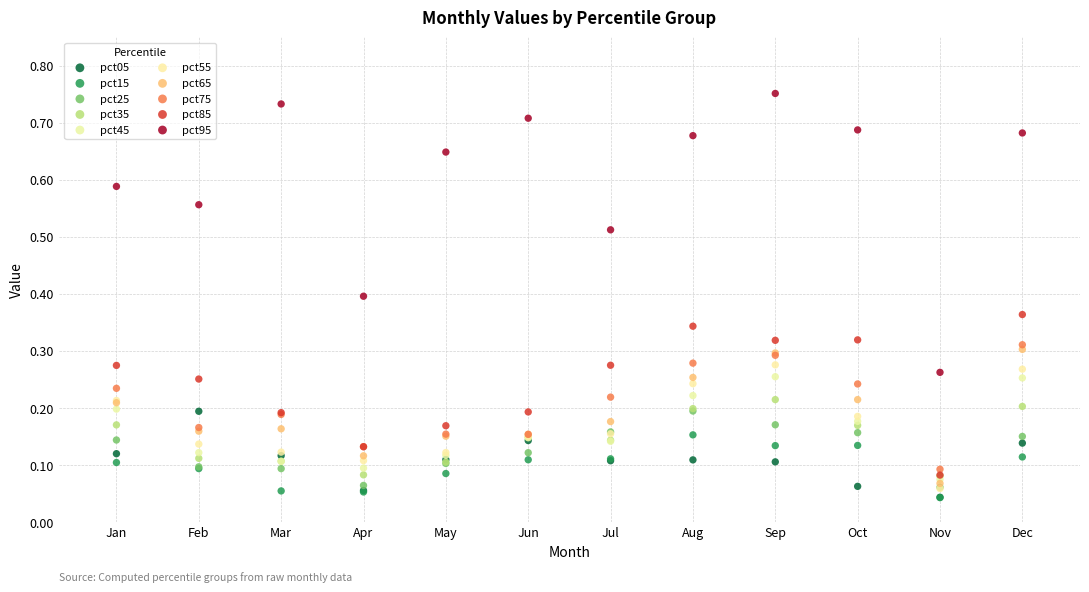

Which series reaches the maximum Y coordinate?

pct95